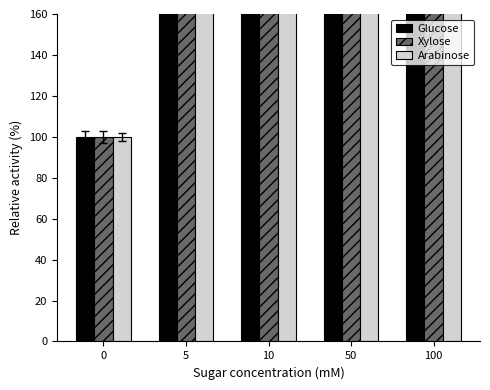

What is the difference between the Glucose values at 5 and 0?

1016.7